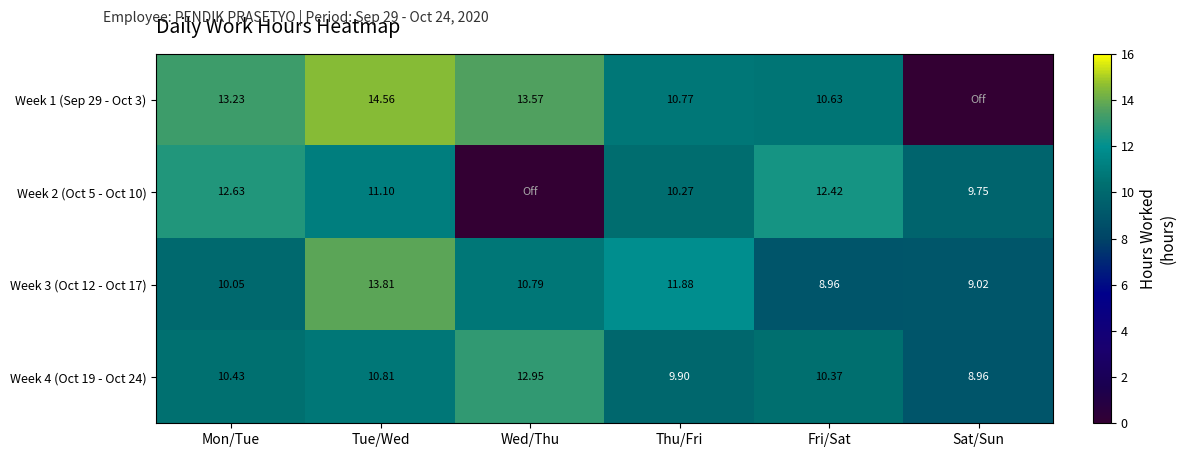

Where is Week 4 (Oct 19 - Oct 24) nearest to the value 10?

Thu/Fri